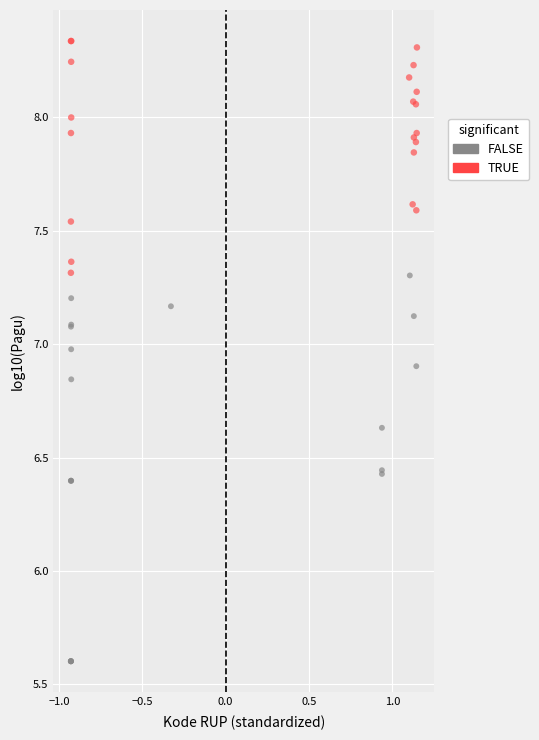

Which series contains the highest Y value?

TRUE